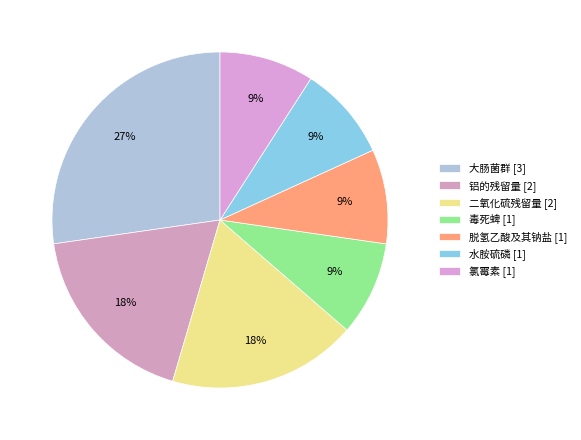

How many slices are in this pie chart?

7